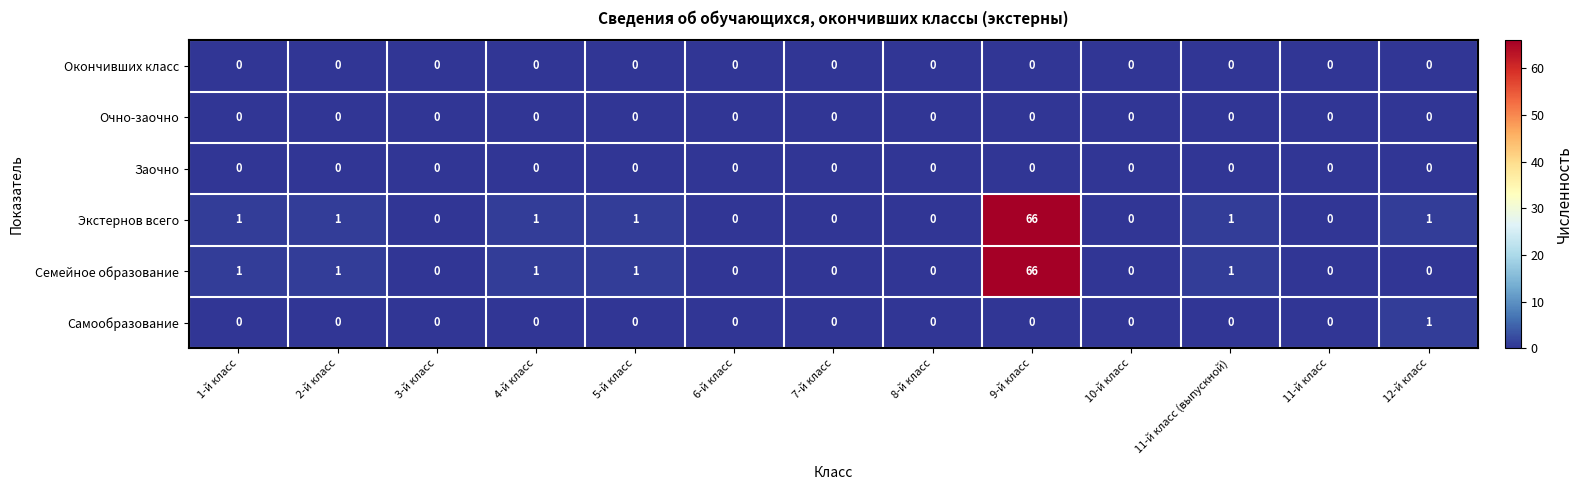

Which series has the largest total across all categories?

Экстернов всего